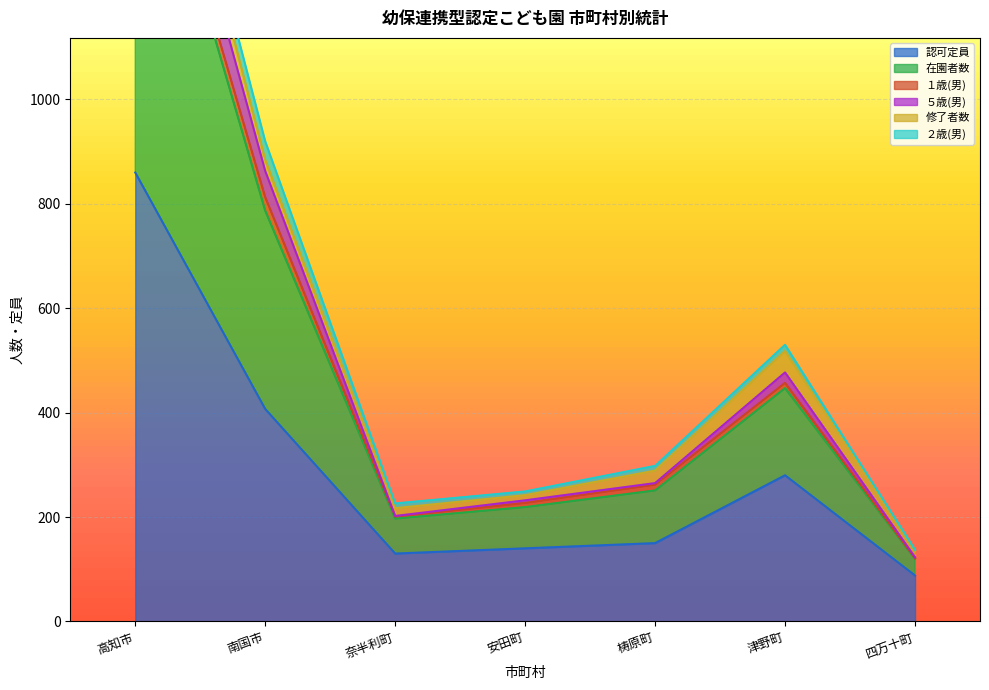

Which series has the largest range (max minus min)?

在園者数